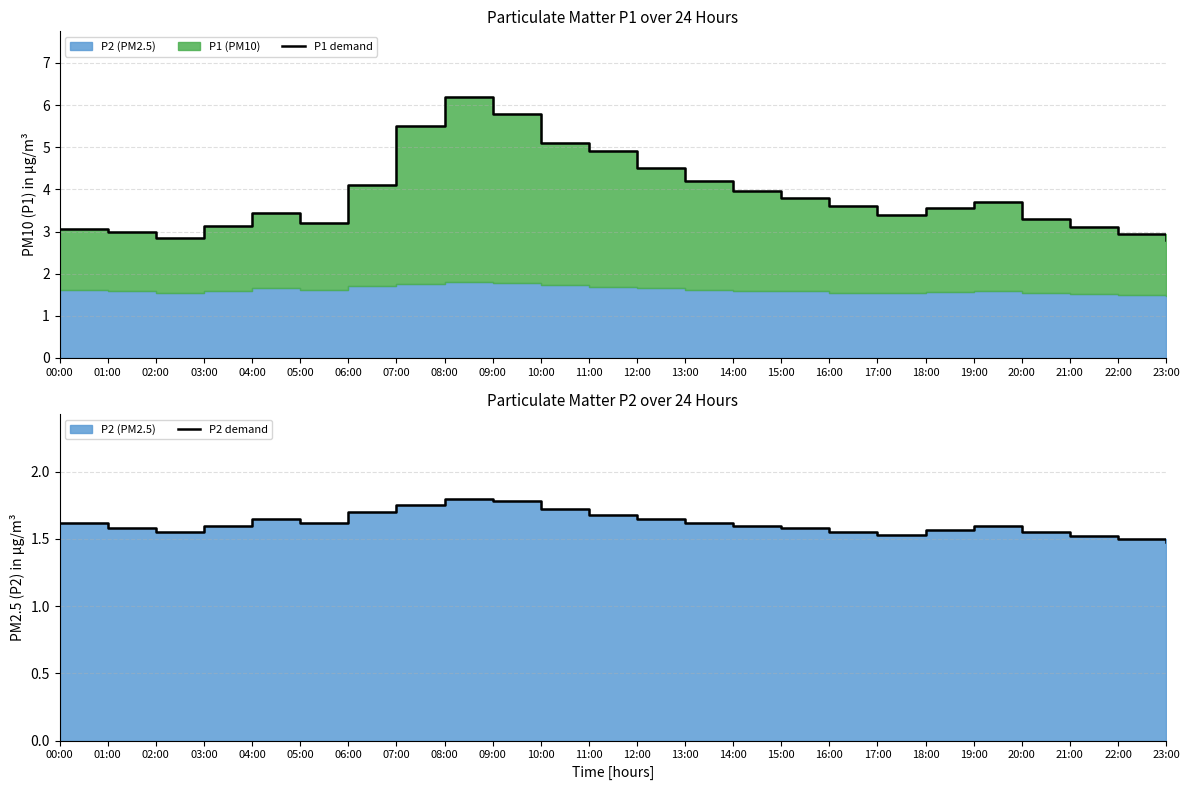

What is the label of the 10th point from the right?

14:00